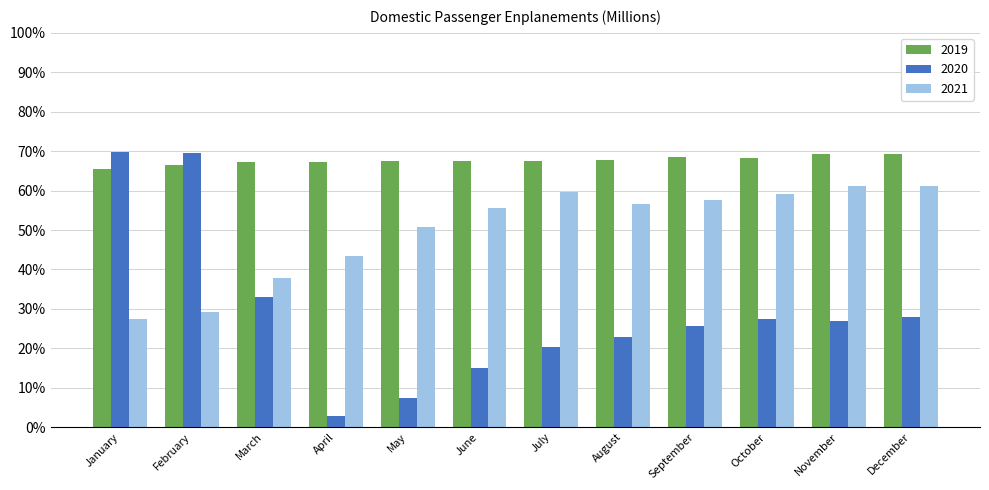

At which category does the chart reach its minimum across all series?

April